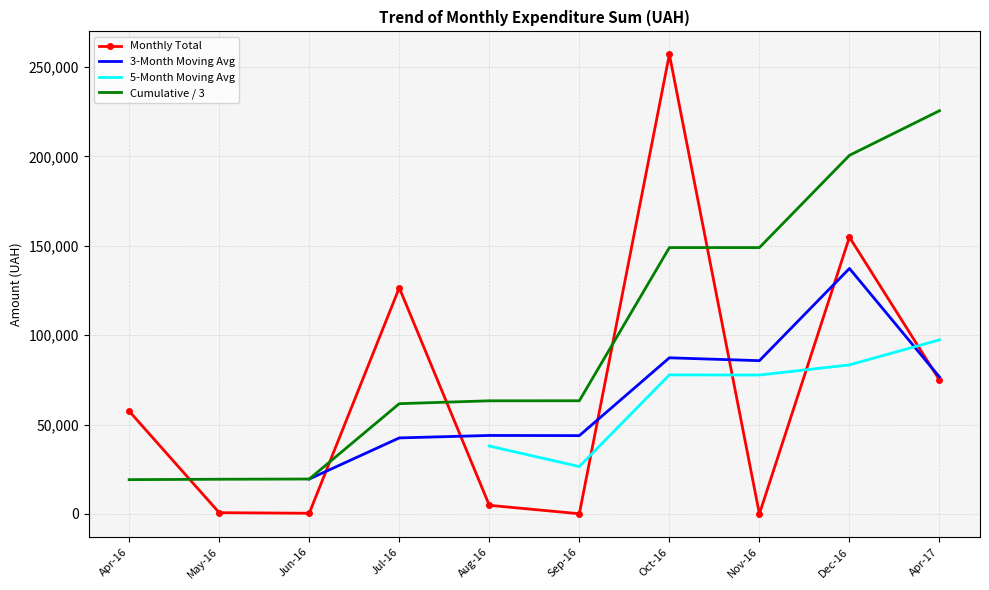

What is the maximum value shown in the chart?

257087.8